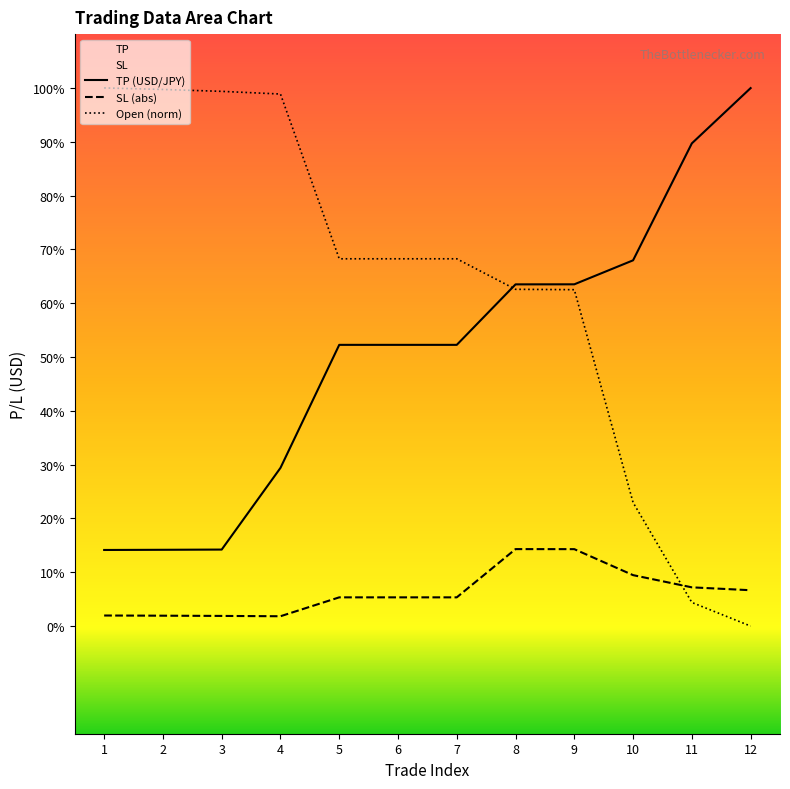

Where is the first local maximum for SL?

8